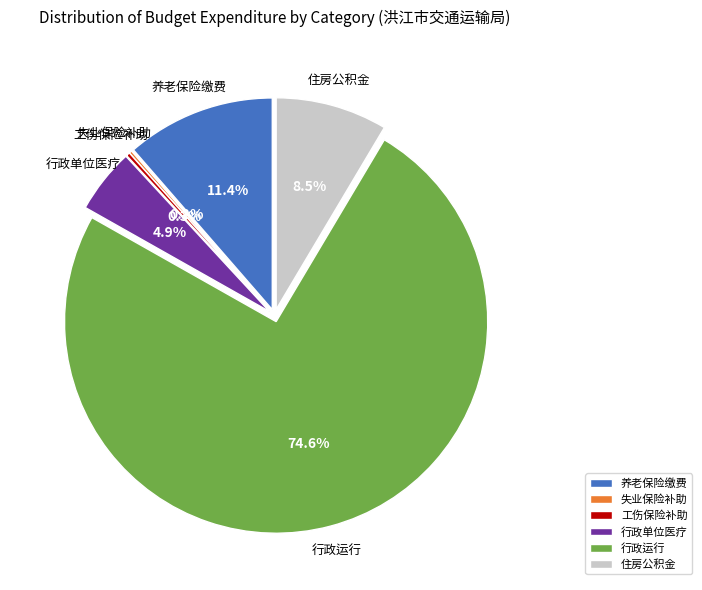

Between 财政对工伤保险基金的补助 and 机关事业单位基本养老保险缴费支出, which is larger?

机关事业单位基本养老保险缴费支出